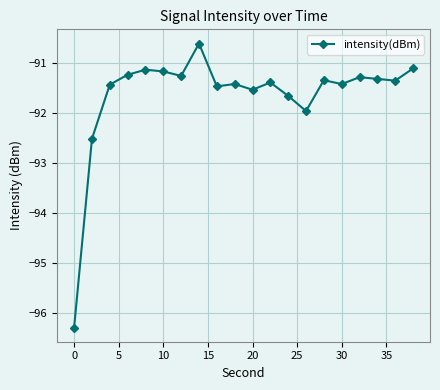

What is the sum of all values?

-1832.7